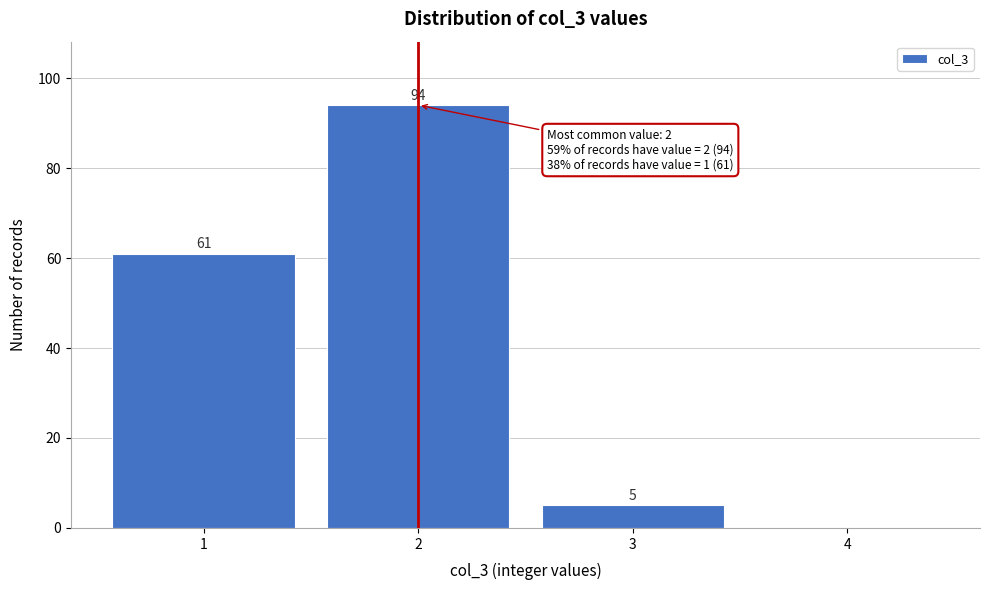

Reading right to left, list all the values displayed in this chart.

4=0	3=5	2=94	1=61